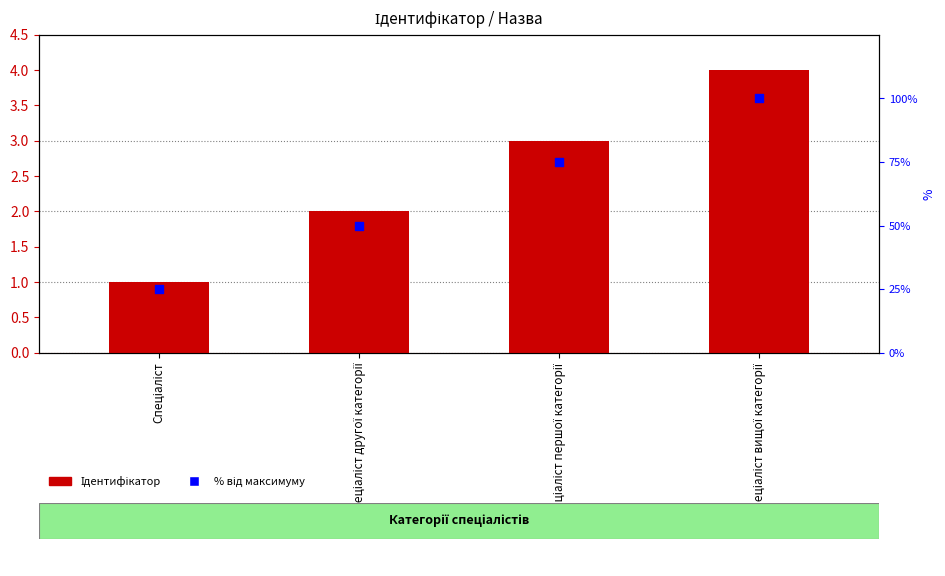

What are all the series names shown in the legend?

Ідентифікатор, % від максимуму